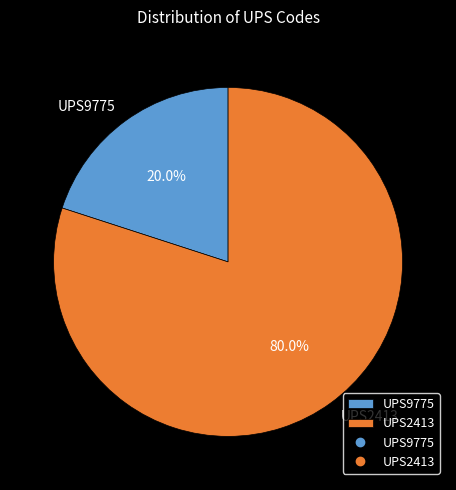

The UPS9775 slice represents 33% of the pie. True or false?

False